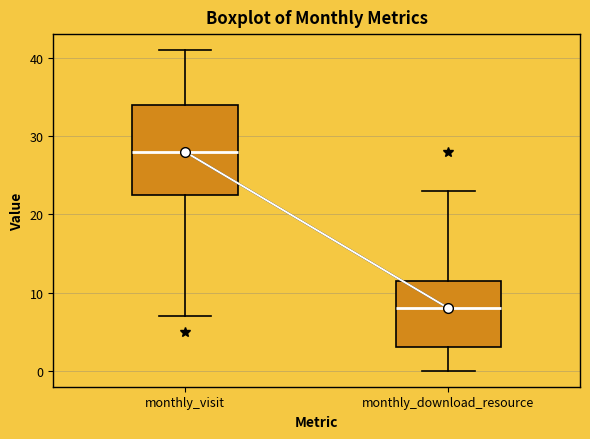

Reading left to right, transcribe this box plot: for each box, give where its median line is, the range the box spans, and where its two whiskers end, as read against the y-axis. The values are not printed on the chart, so give them approximately, as read against the axis.

monthly_visit: median 28, box 23 to 34, whiskers 7 to 41
monthly_download_resource: median 8, box 3 to 12, whiskers 0 to 23